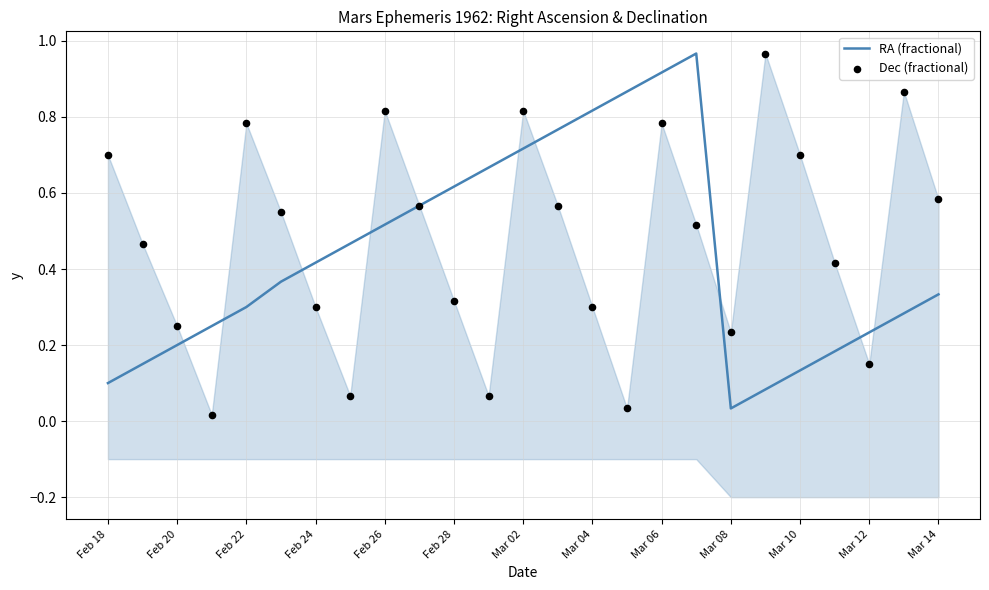

Which series has the largest total across all categories?

Dec (fractional)